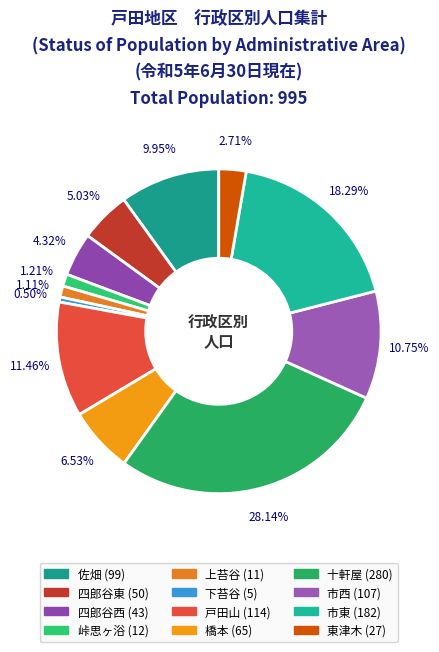

What portion of the pie excludes 佐畑?

90.1%